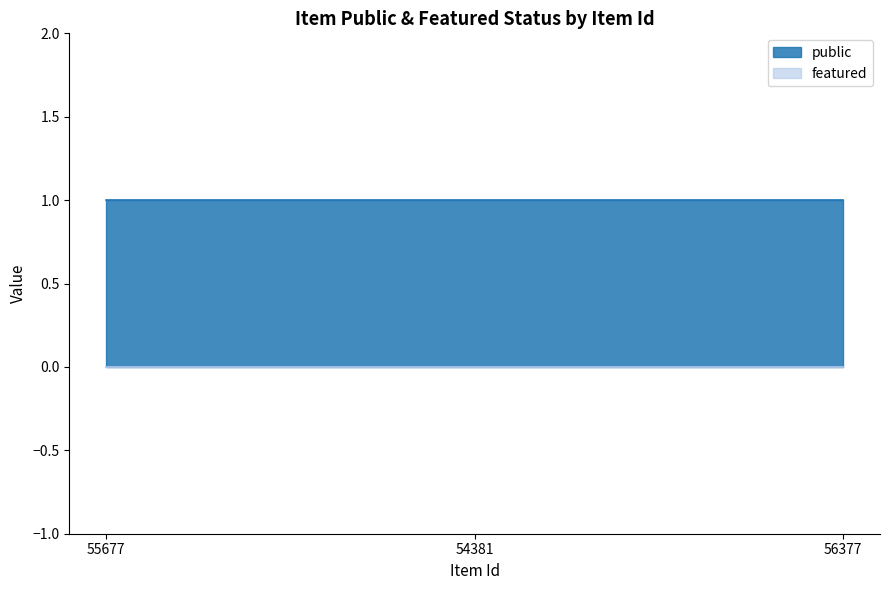

Rank the categories by public value from highest to lowest.

55677, 54381, 56377